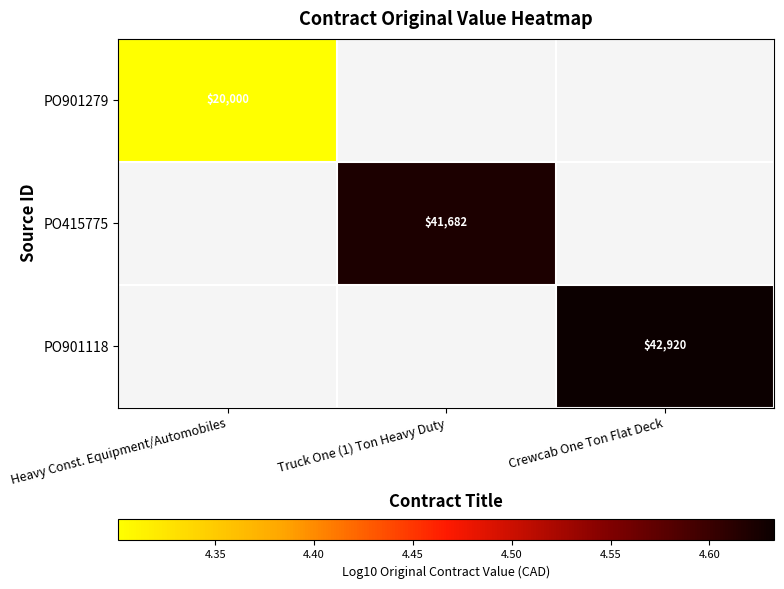

Which label corresponds to the largest value in the chart?

Crewcab One Ton Flat Deck